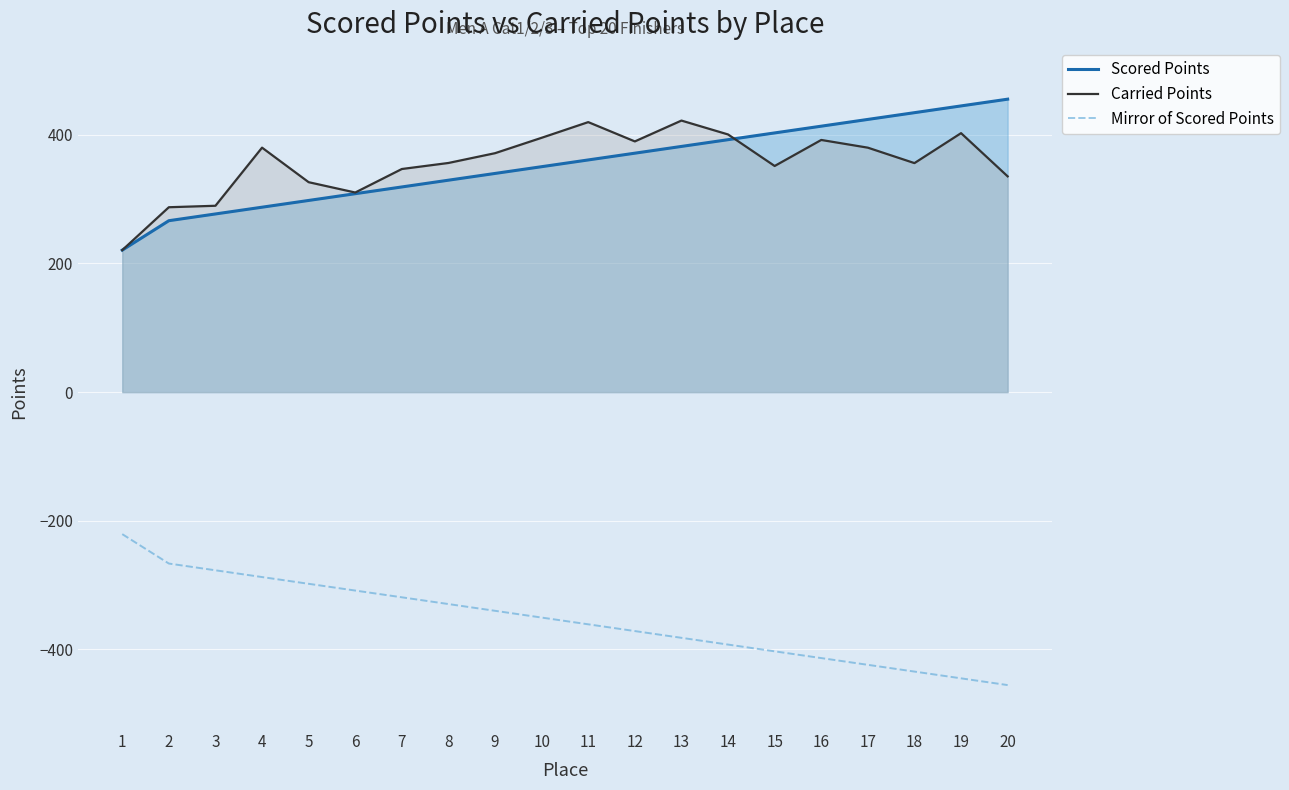

What is the value of the Mirror of Scored Points point at the 15th from the left?

-402.9